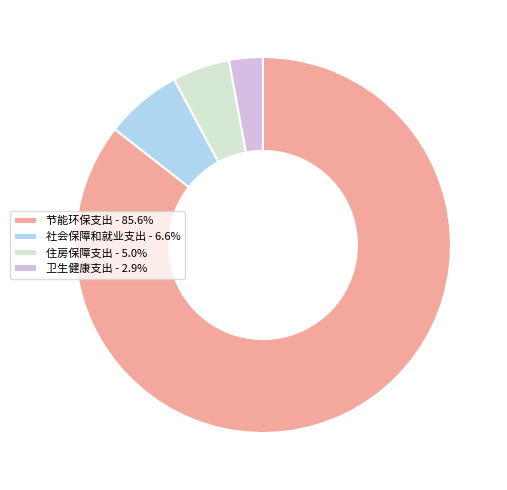

Is there any slice that represents more than half of the pie?

Yes